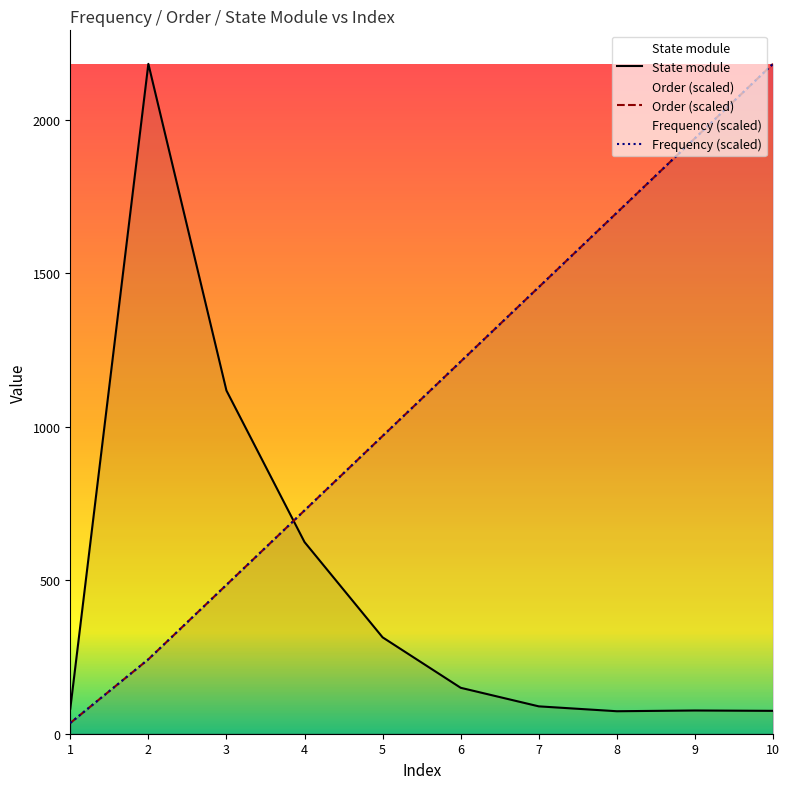

What are all the series names shown in the legend?

Frequency, Order, State module